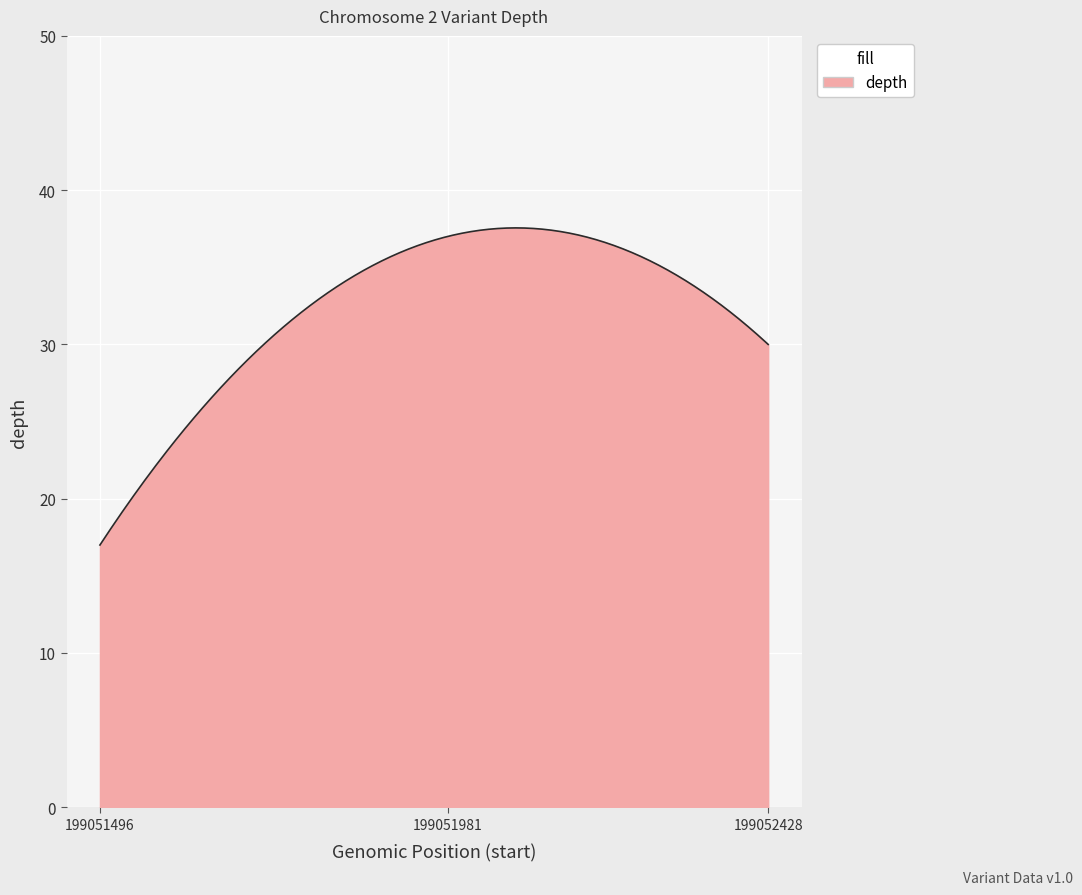

How many lines are shown in the chart?

1